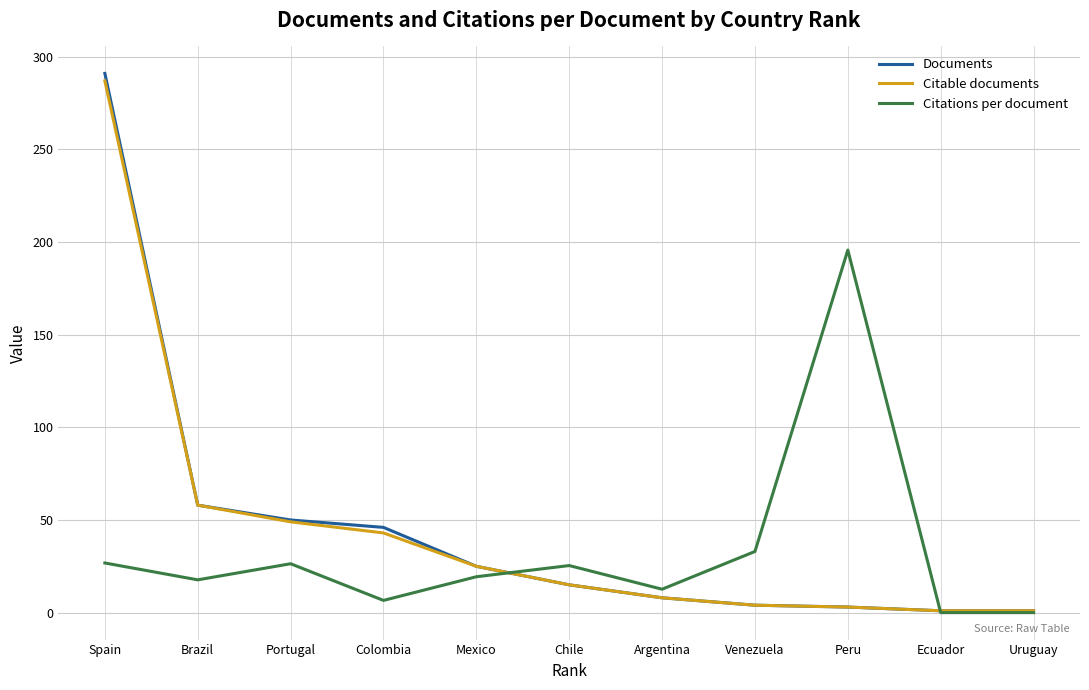

What are all the series names shown in the legend?

Documents, Citable documents, Citations per document